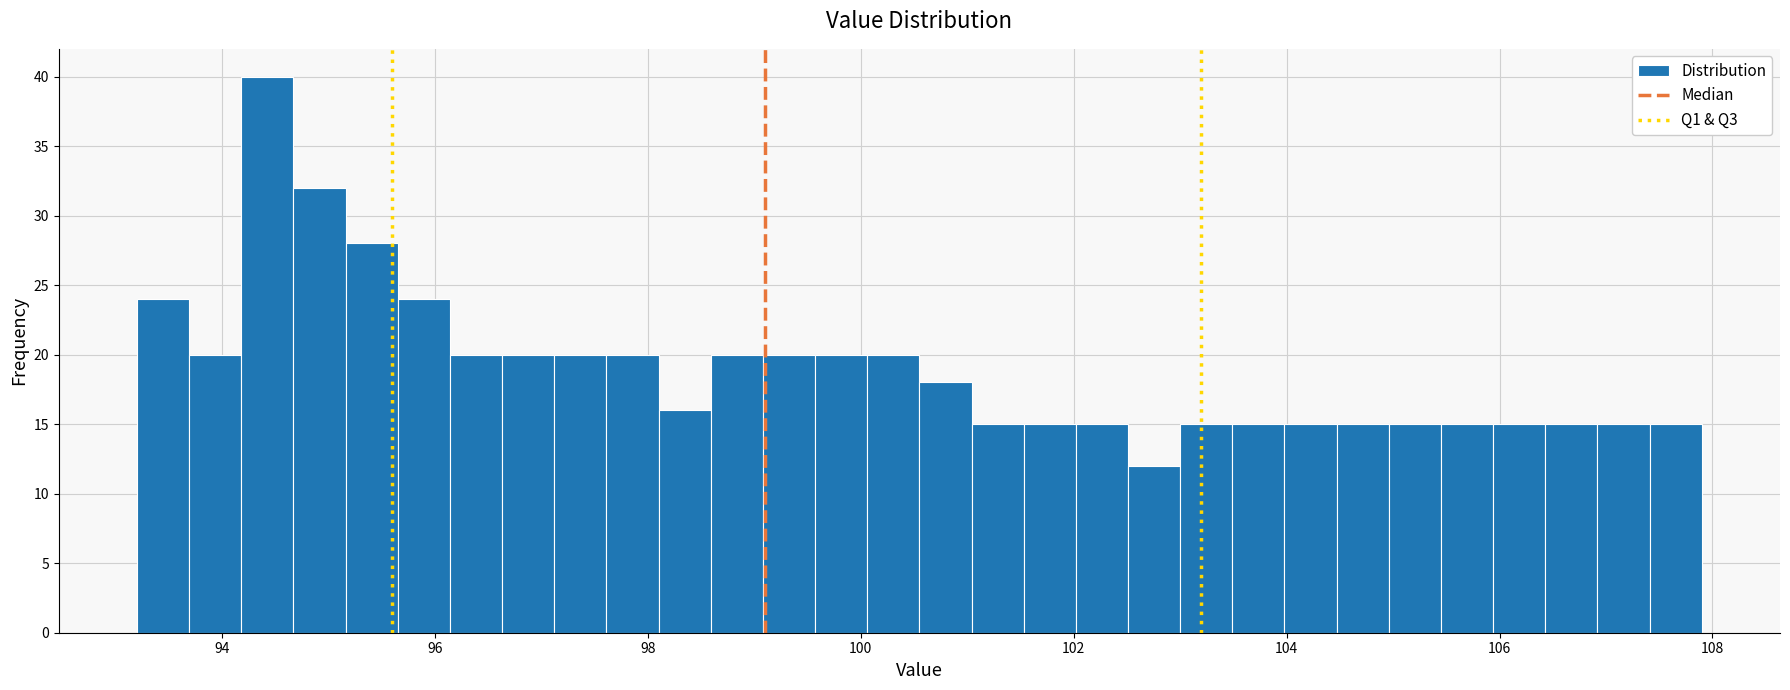

Around what value on the x-axis is the tallest bar? Give the approximate position of its centre, as read against the axis.

94.4